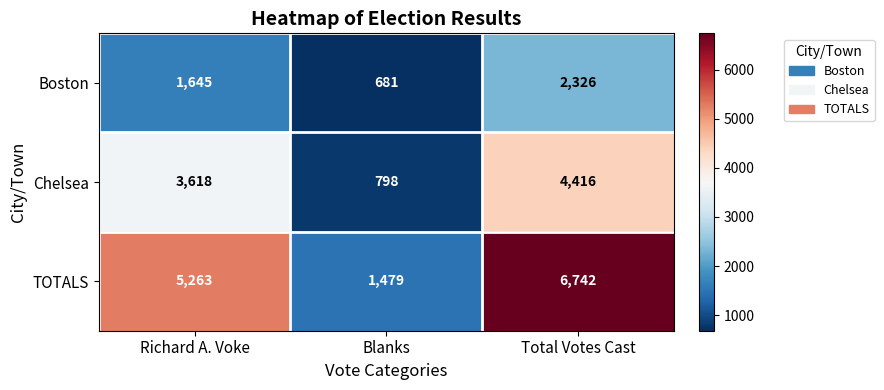

Which label corresponds to the smallest value in the chart?

Blanks